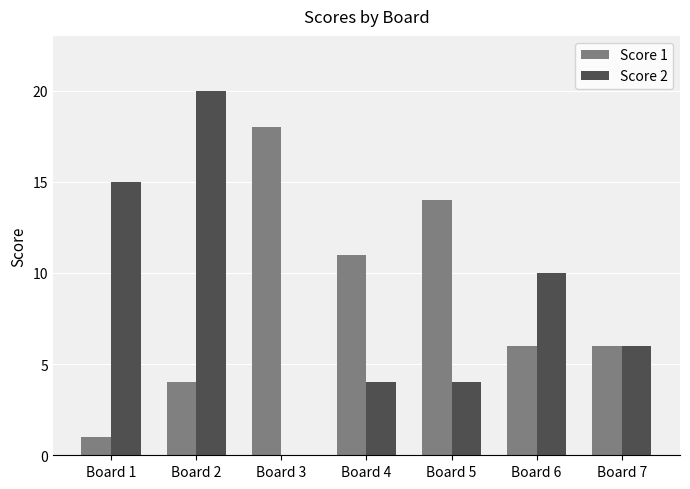

What is the total value across all series at Board 2?

24